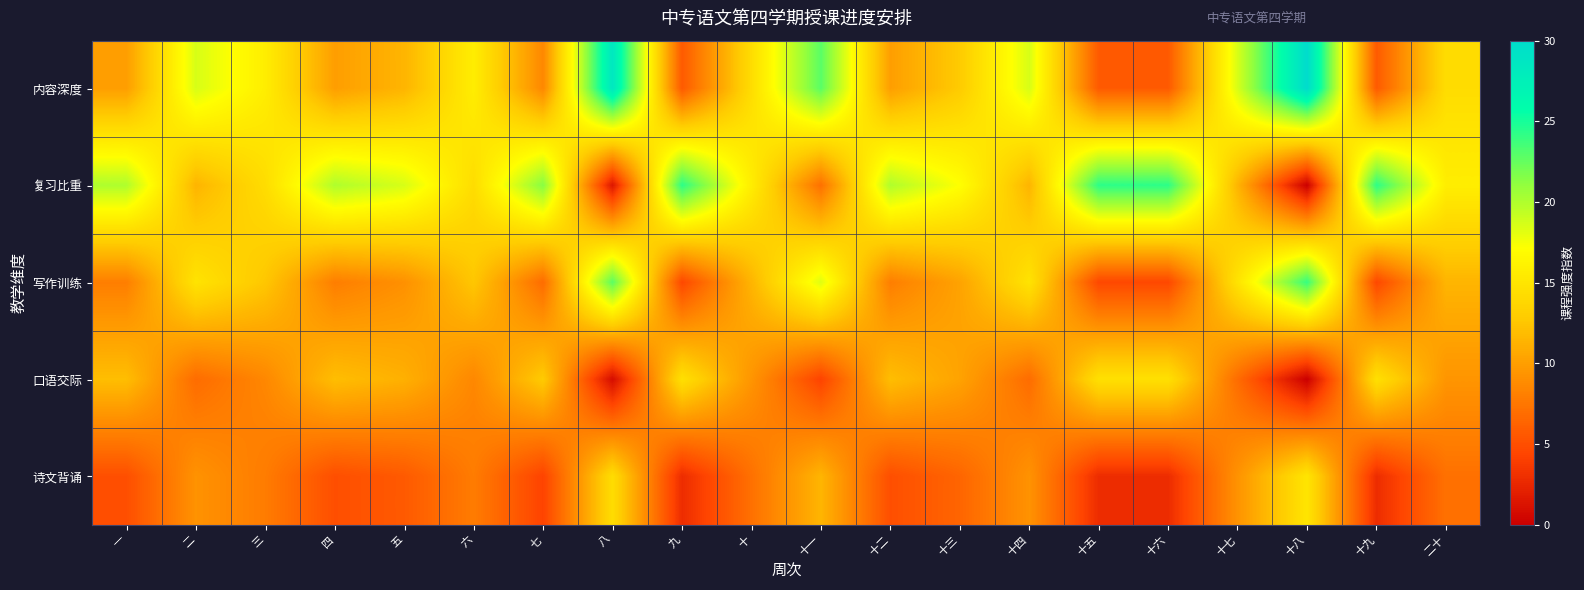

What is the total value across all series at 十七?

61.0